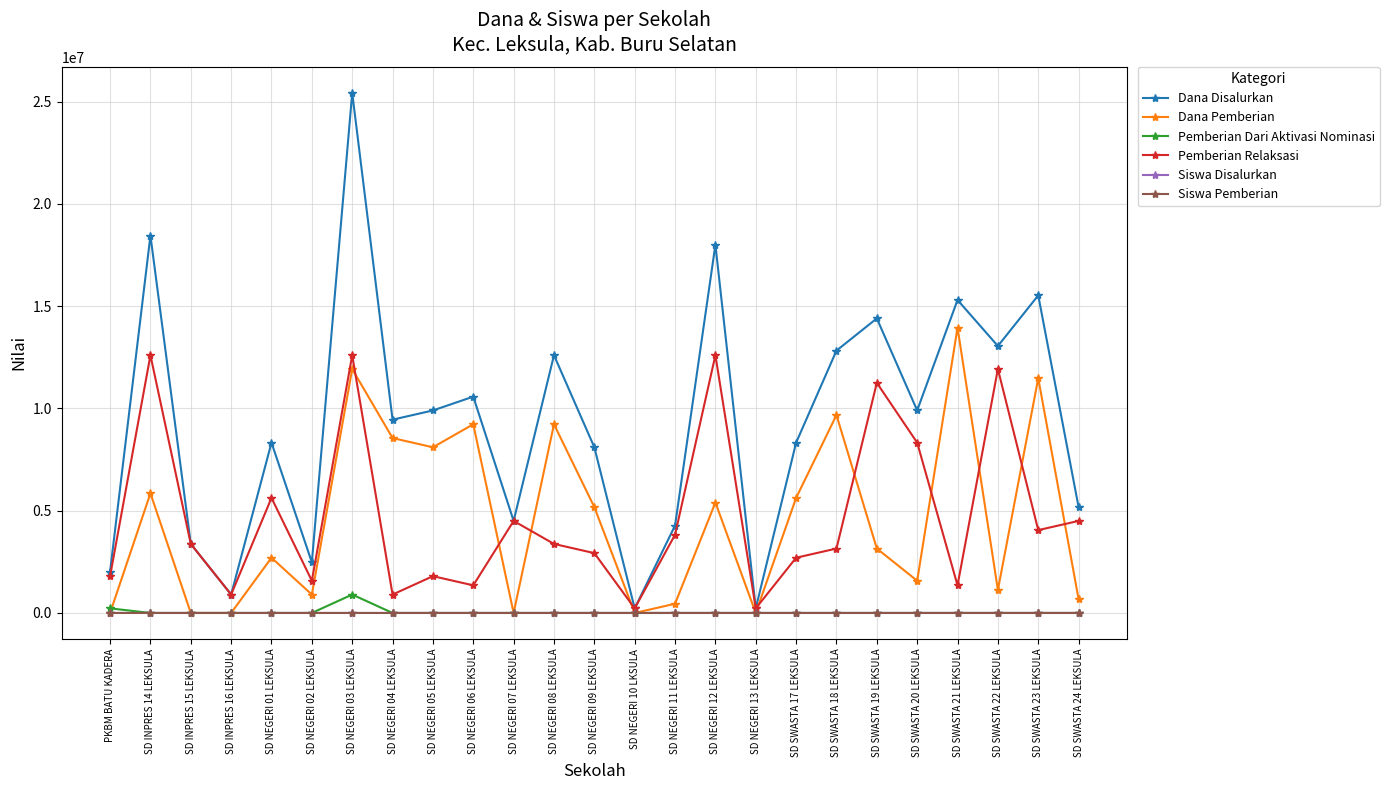

Does the chart have visible grid lines?

Yes